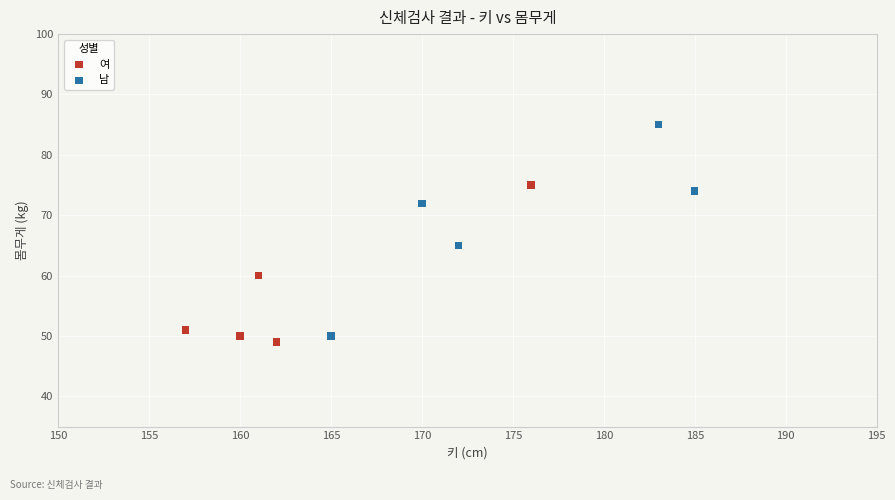

Which series reaches the minimum Y coordinate?

여